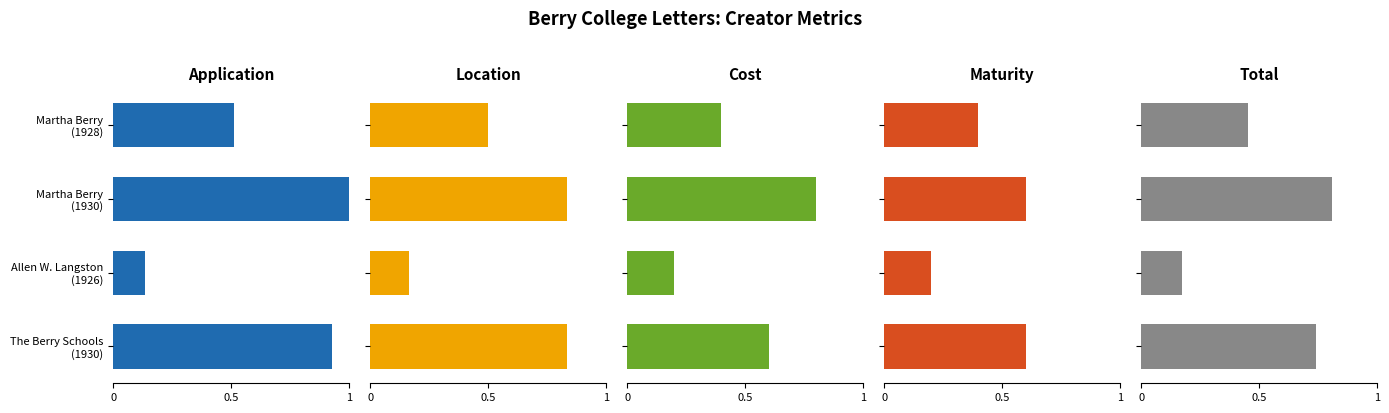

Rank the series by their maximum value, from lowest to highest.

Maturity, Cost, Total, Location, Application